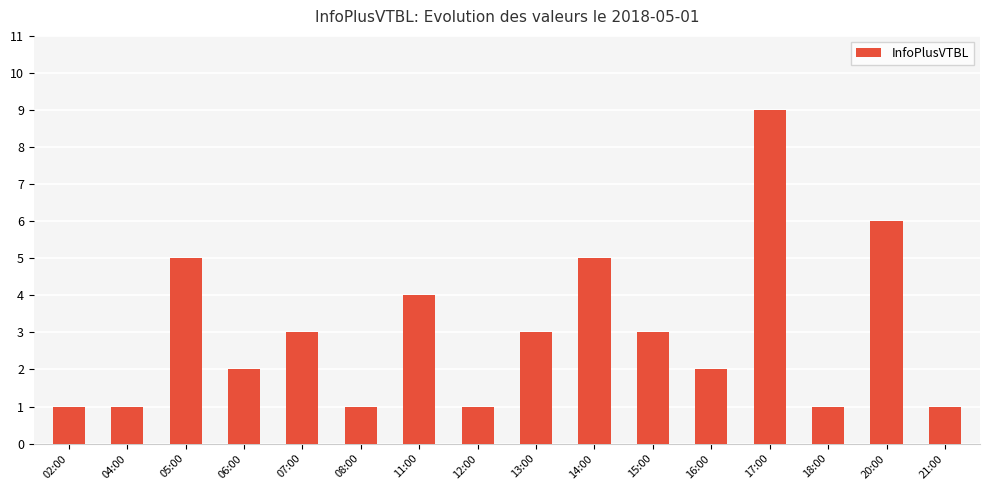

Reading left to right, what are all the values shown in this chart?

02:00=1	04:00=1	05:00=5	06:00=2	07:00=3	08:00=1	11:00=4	12:00=1	13:00=3	14:00=5	15:00=3	16:00=2	17:00=9	18:00=1	20:00=6	21:00=1